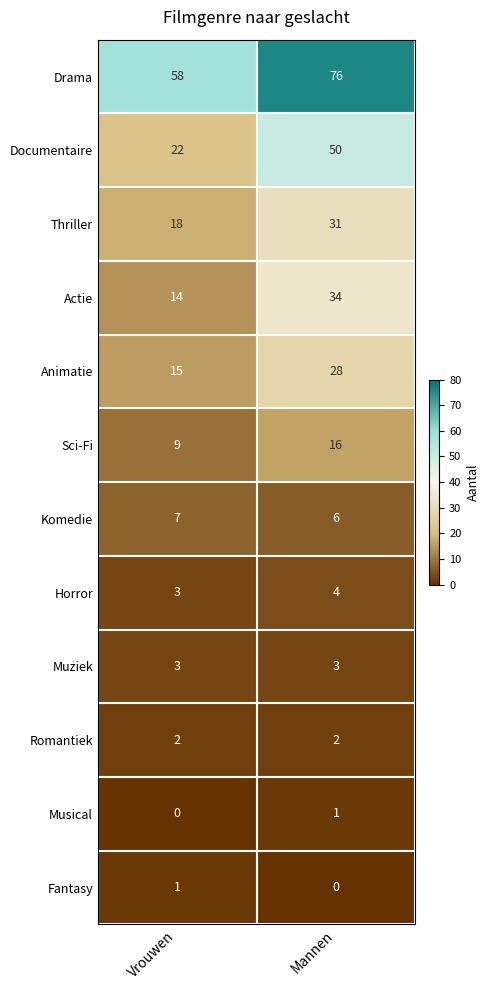

What is the total value across all series at Vrouwen?

152